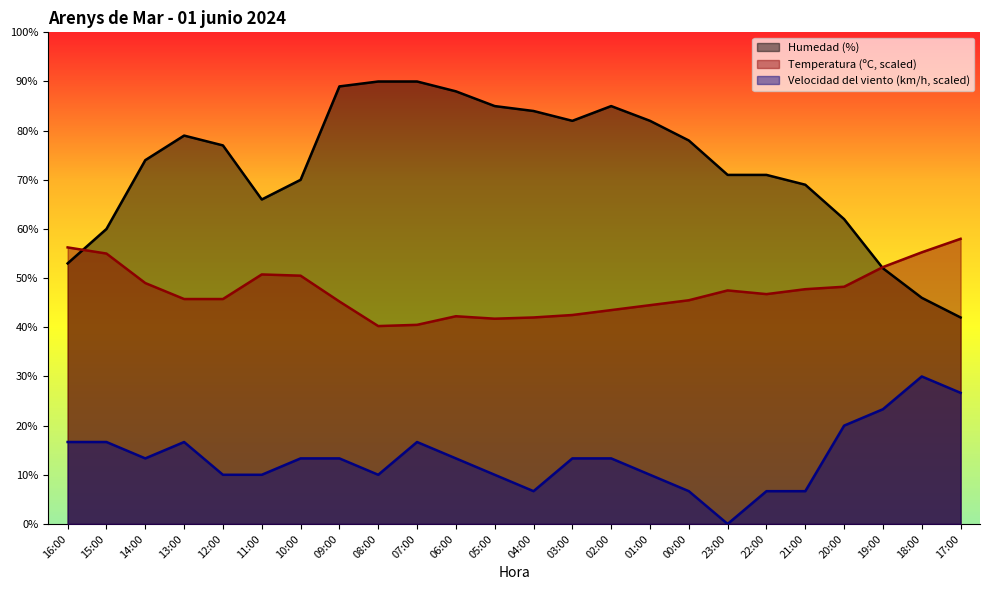

What is the value of the Velocidad del viento (km/h) point at the 15th from the left?

13.3